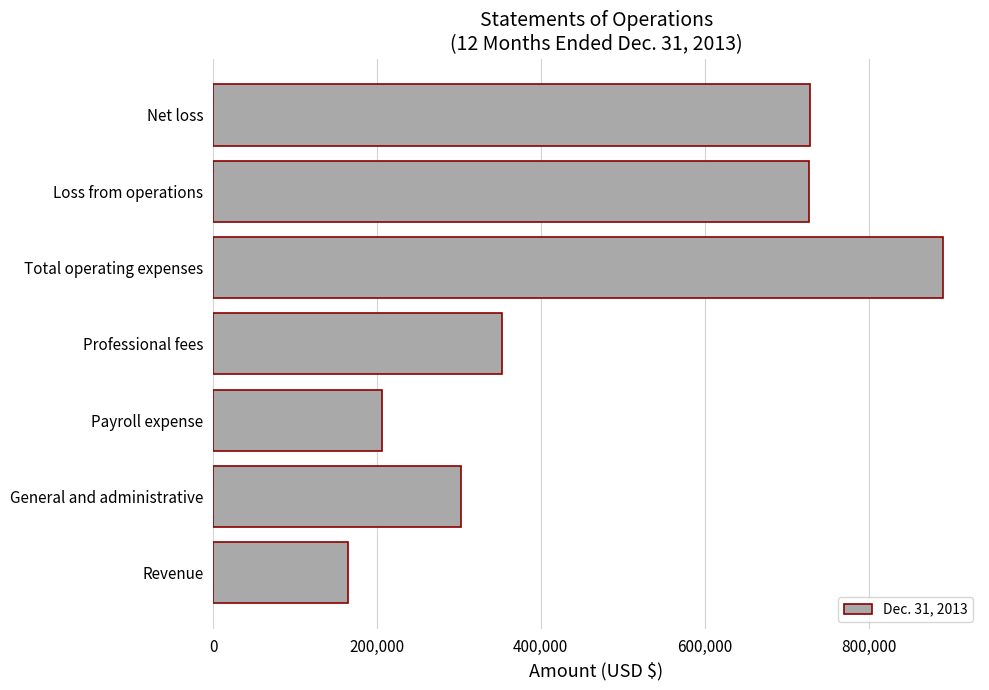

Where is the data nearest to the value 528055?

Professional fees